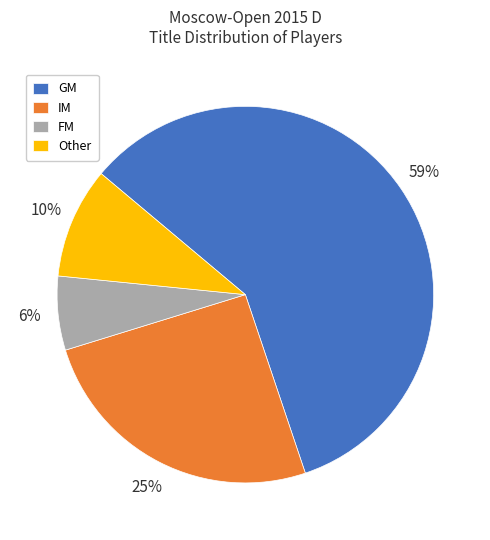

Which category has the smallest portion of the pie?

FM